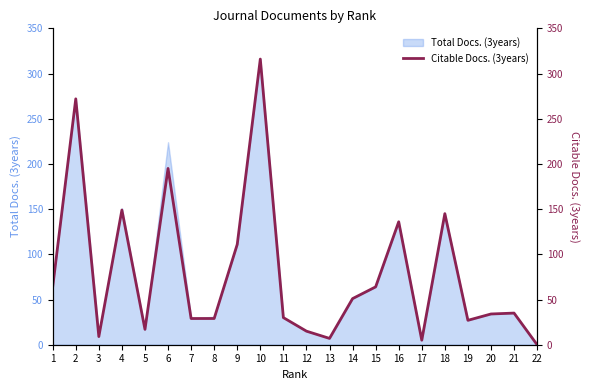

Reading right to left, extract all data points from this chart.

0	35	34	27	145	5	136	64	51	7	15	30	316	111	29	29	195	17	149	9	272	64